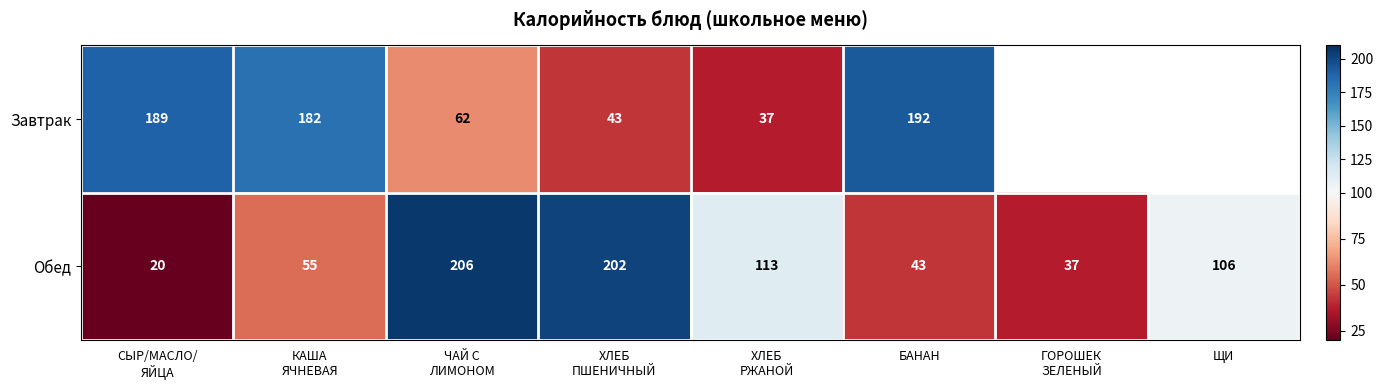

How many series are shown in this chart?

2